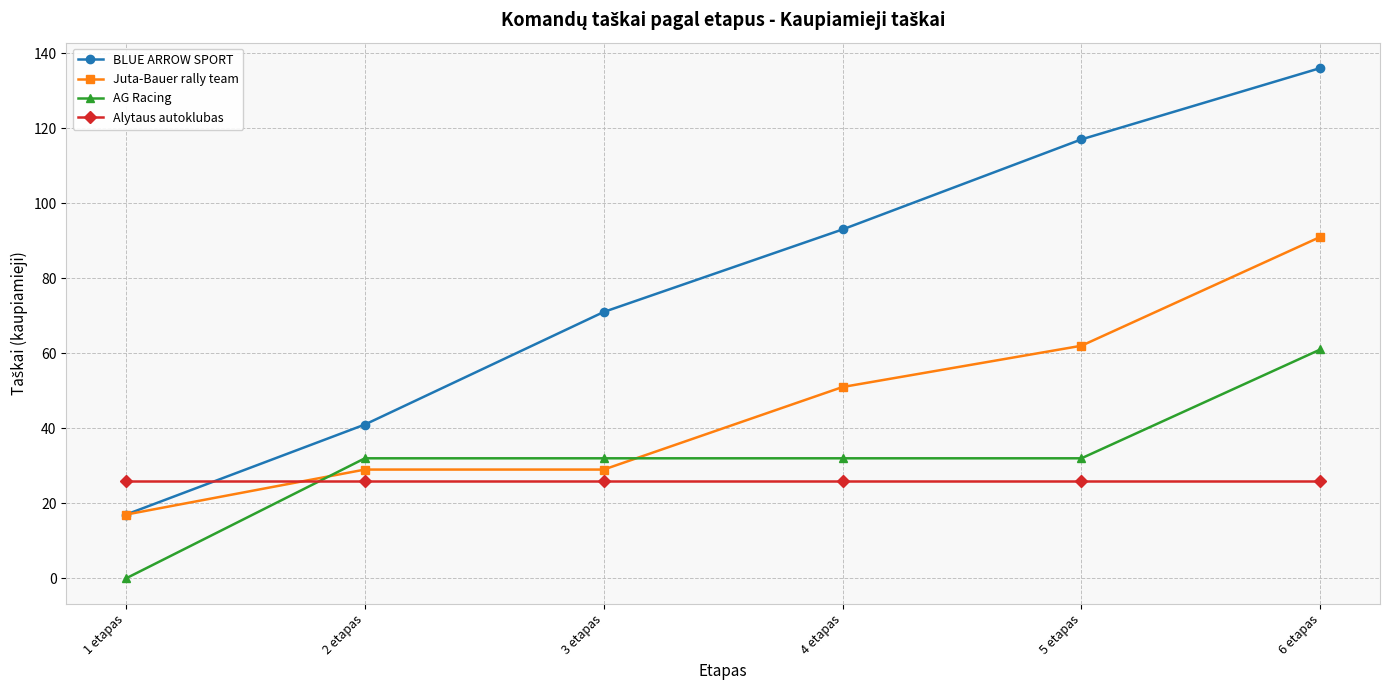

What position from the left is 5 etapas?

5